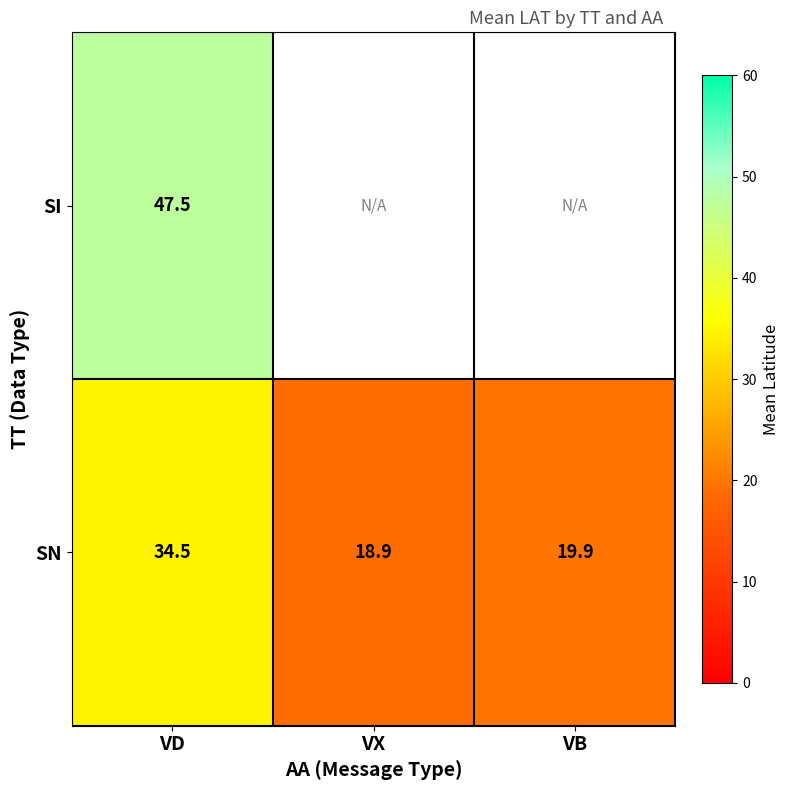

Which category has the highest value in the SN series?

VD